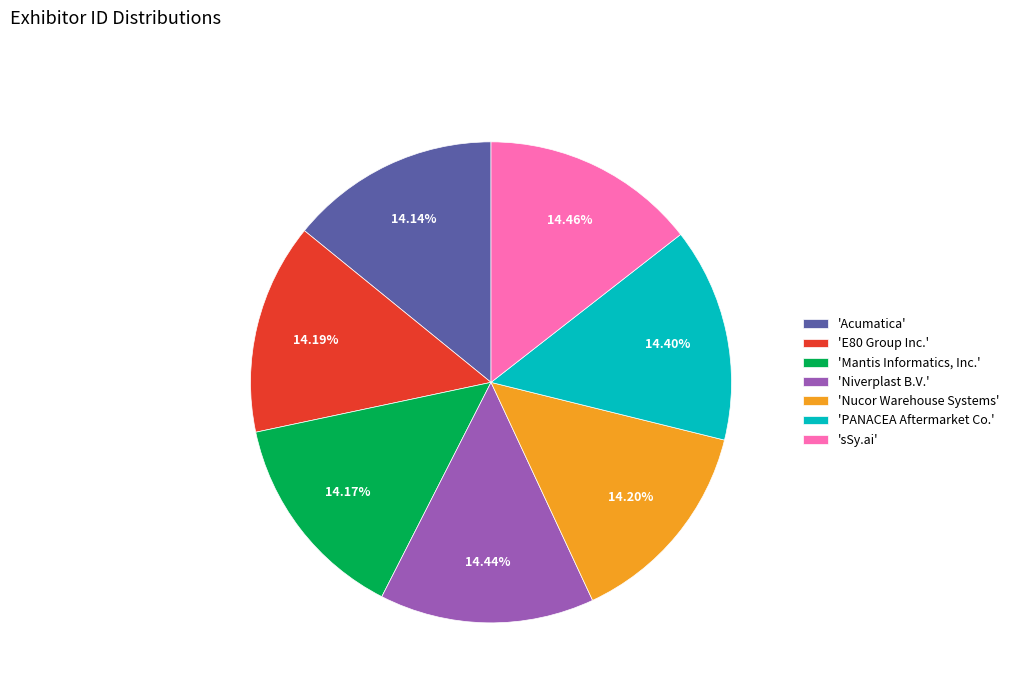

Is the sum of 'sSy.ai' and 'Acumatica' greater than half?

No